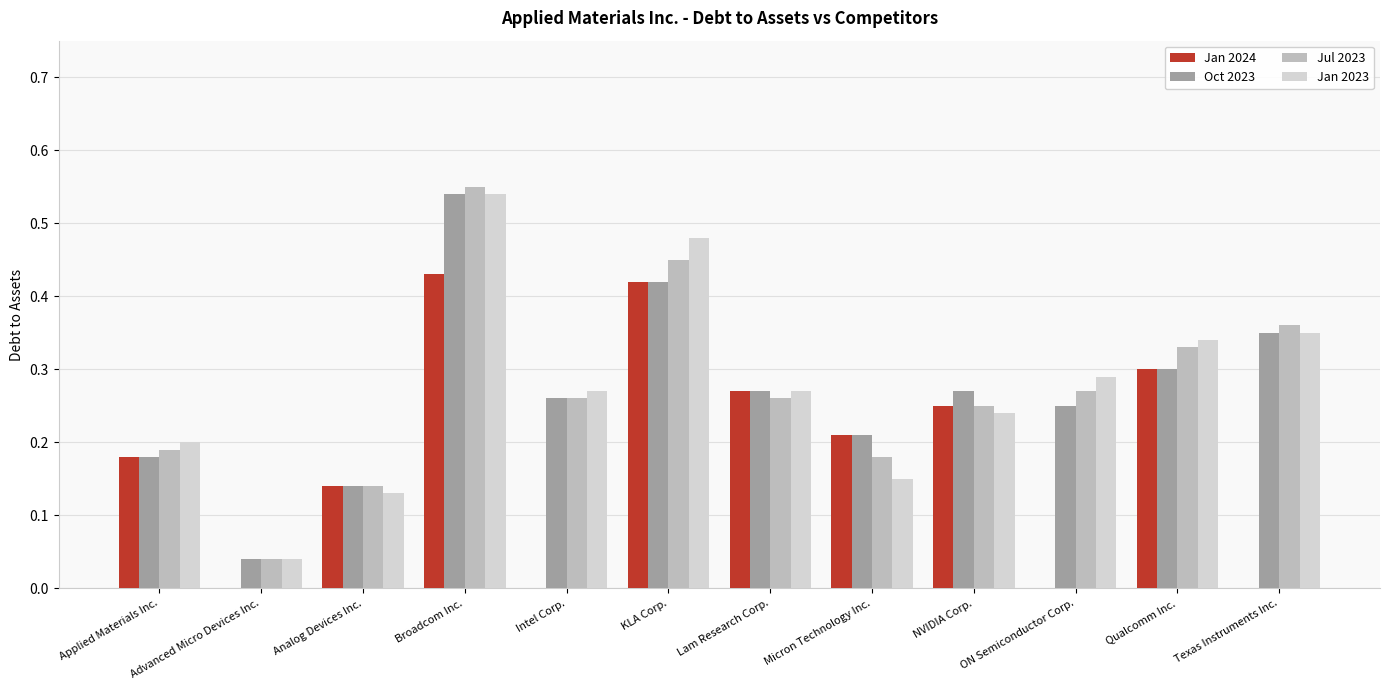

The value of Jan 2023 at Advanced Micro Devices Inc. is 0.0. True or false?

True